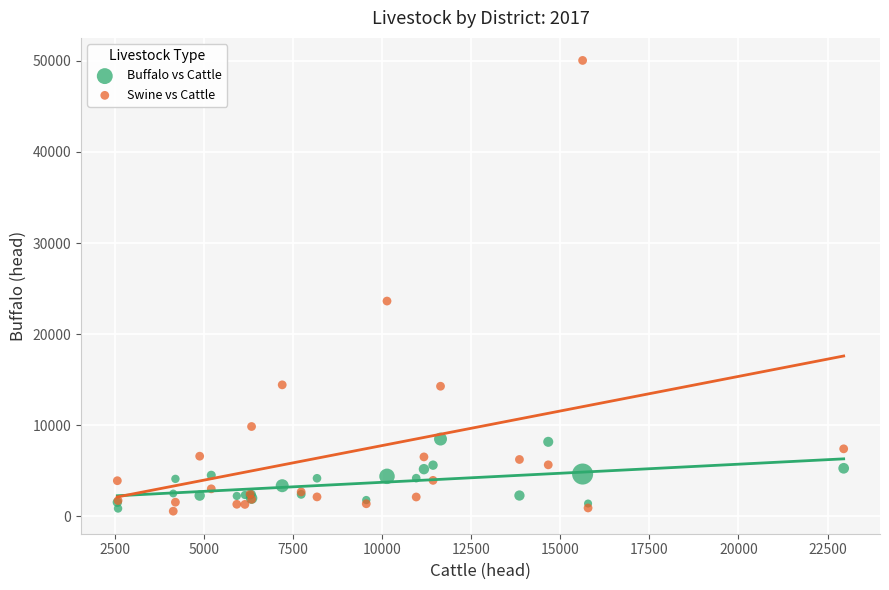

Across all series, what Y value is closest to 25306?

23632